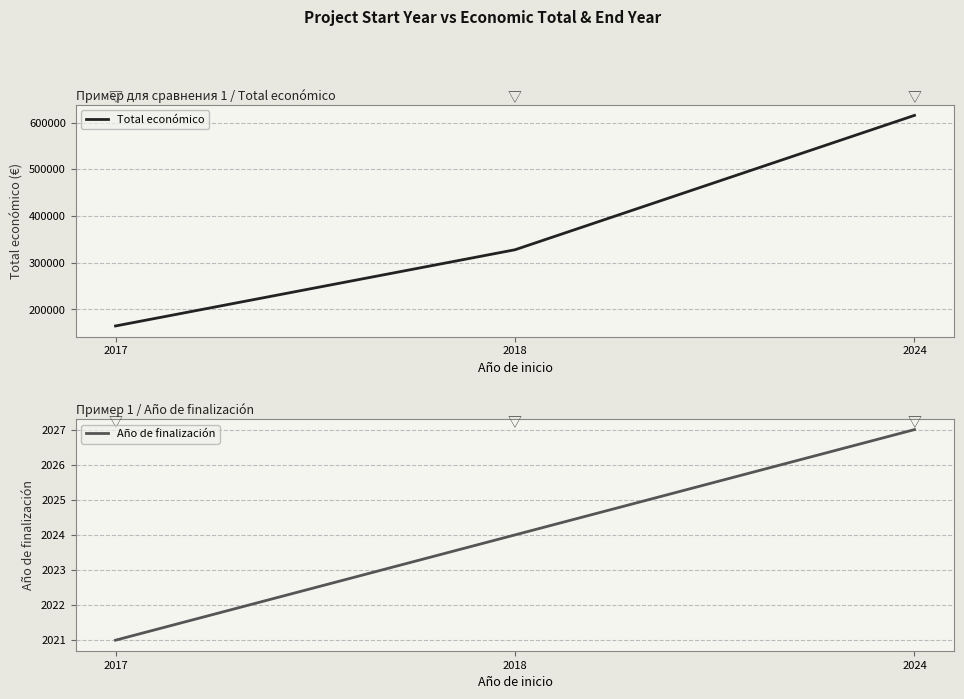

Is it true that Total económico equals 266103 at 2017?

False